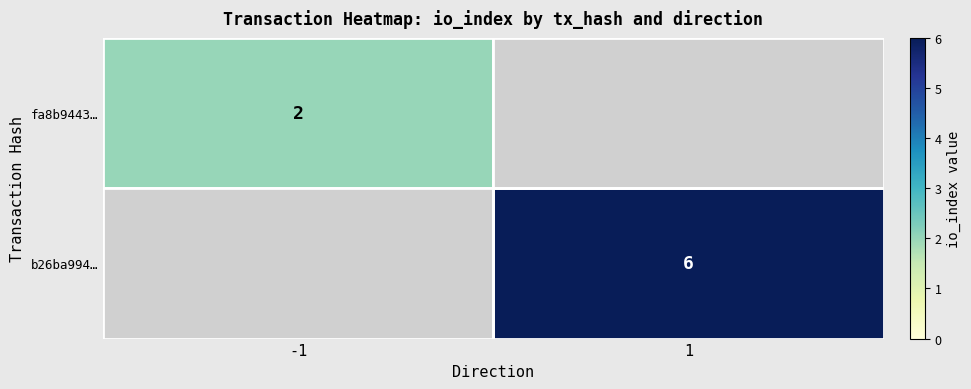

True or false: fa8b9443… has a value of 2 at -1.

True